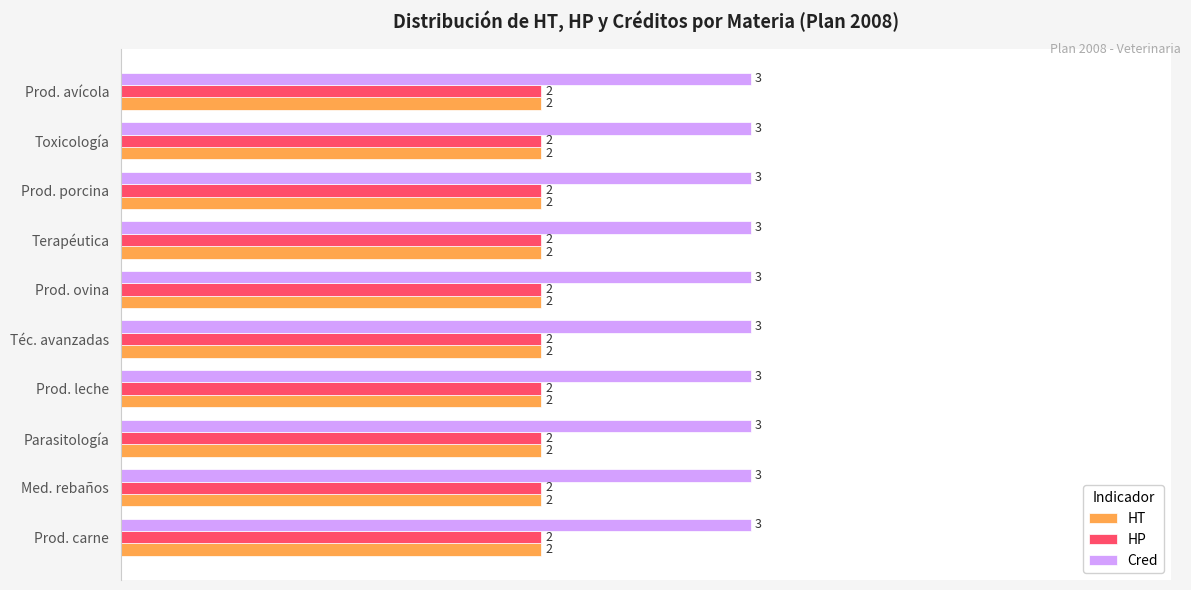

Is the value of HP at Parasitología greater than the value of Cred at Prod. leche?

No